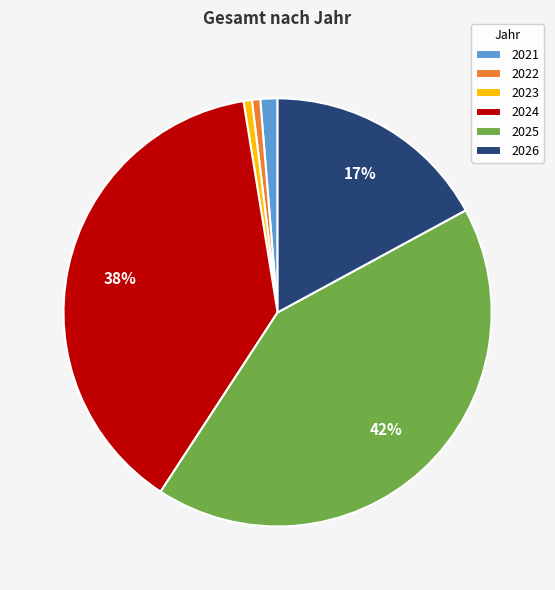

True or false: 2024 accounts for 38% of the total.

True